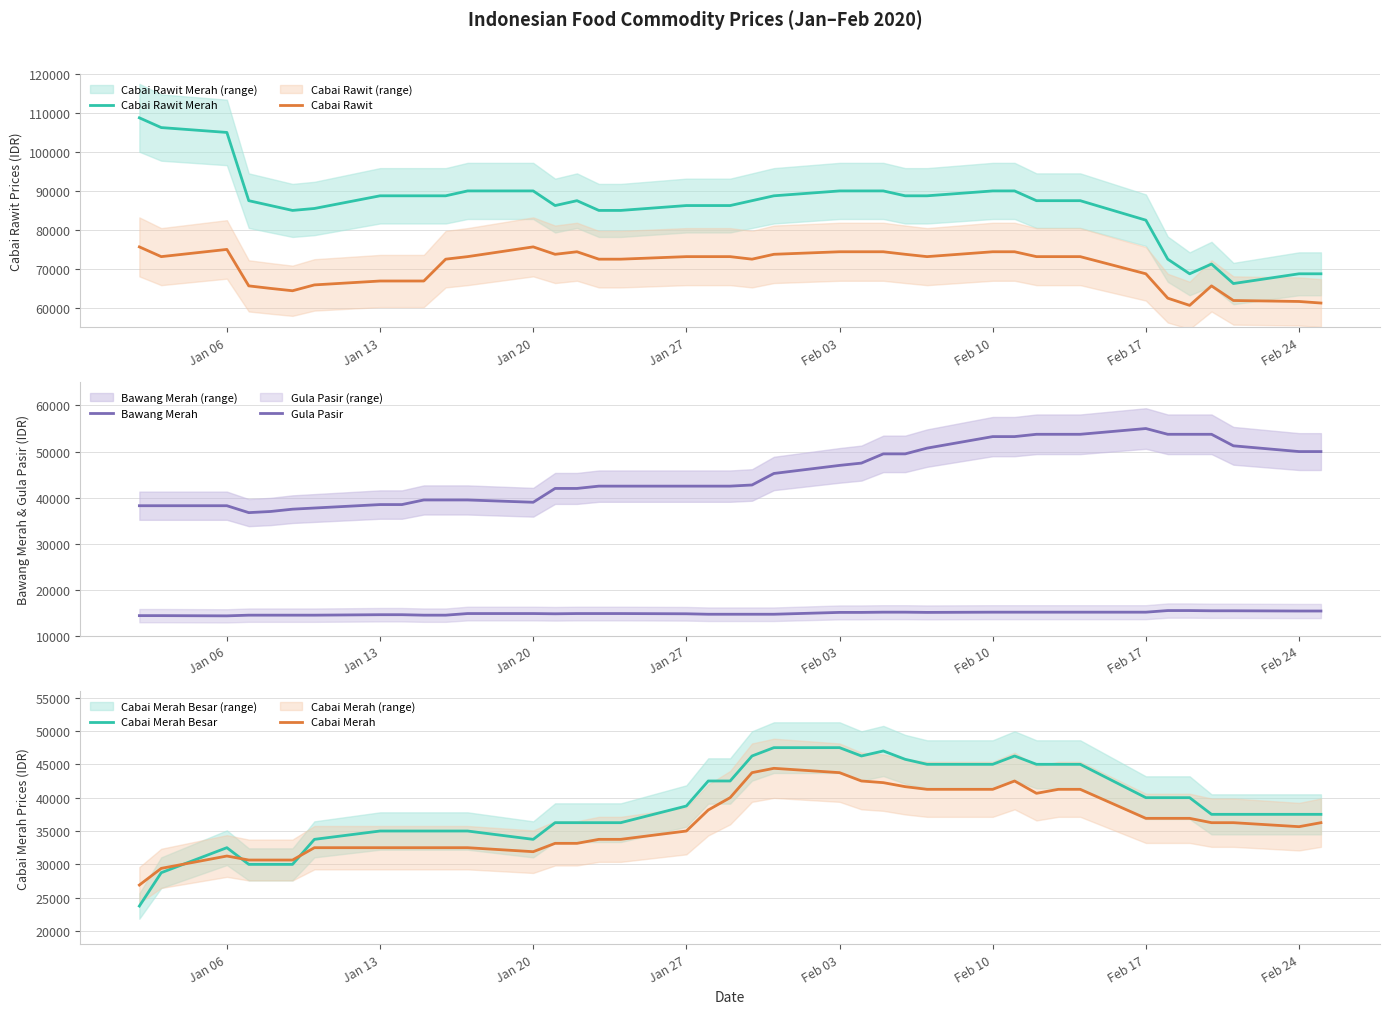

The value of Cabai Rawit at Feb 10 is 49172. True or false?

False